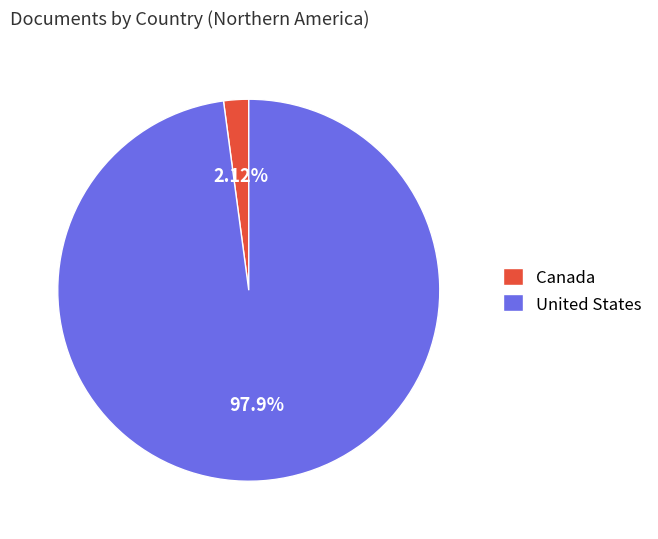

To the nearest percent, what is the average slice percentage?

50%